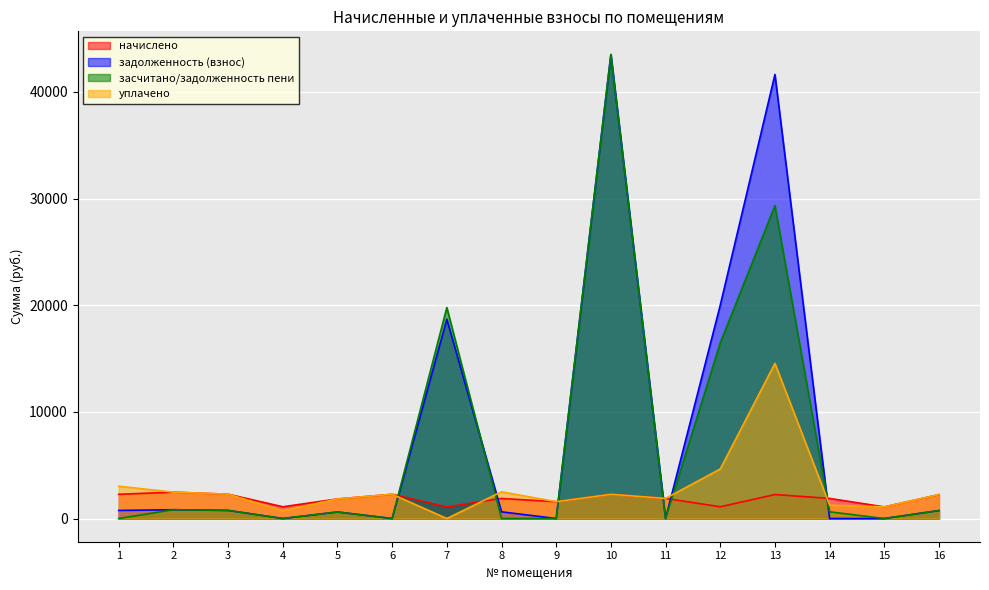

What is the total value across all series at 13?

87769.7